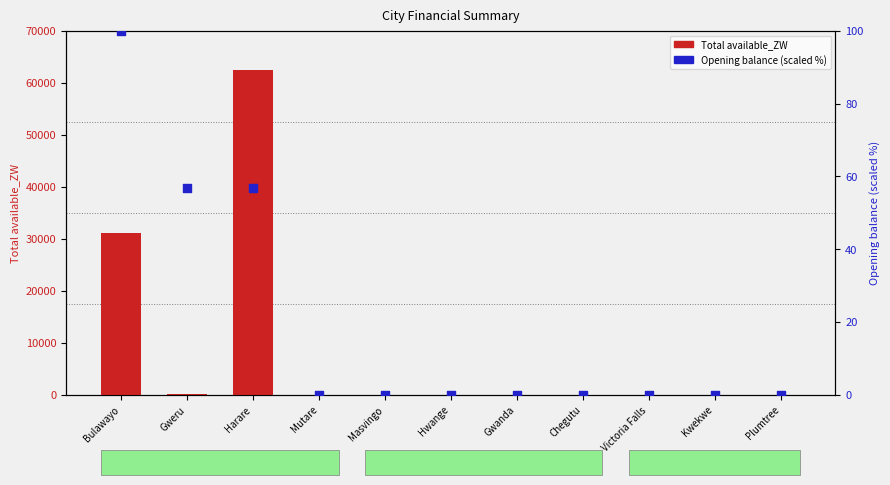

Which series has the widest spread of Y values?

Total available_ZW